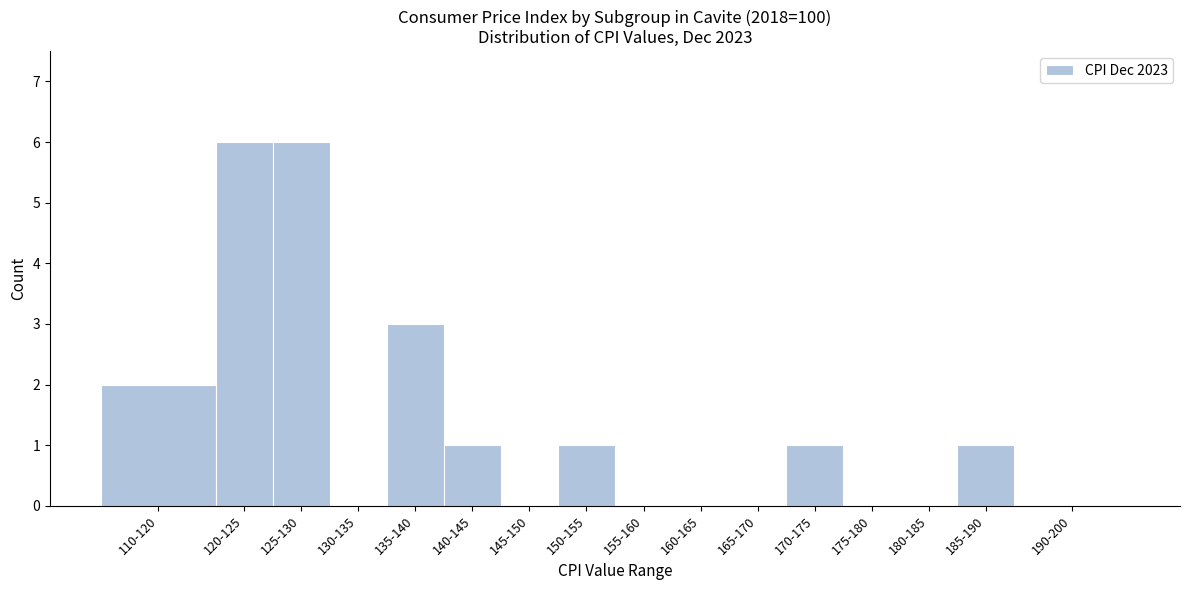

Reading right to left, what are all the values shown in this chart?

190-200=0	185-190=1	180-185=0	175-180=0	170-175=1	165-170=0	160-165=0	155-160=0	150-155=1	145-150=0	140-145=1	135-140=3	130-135=0	125-130=6	120-125=6	110-120=2